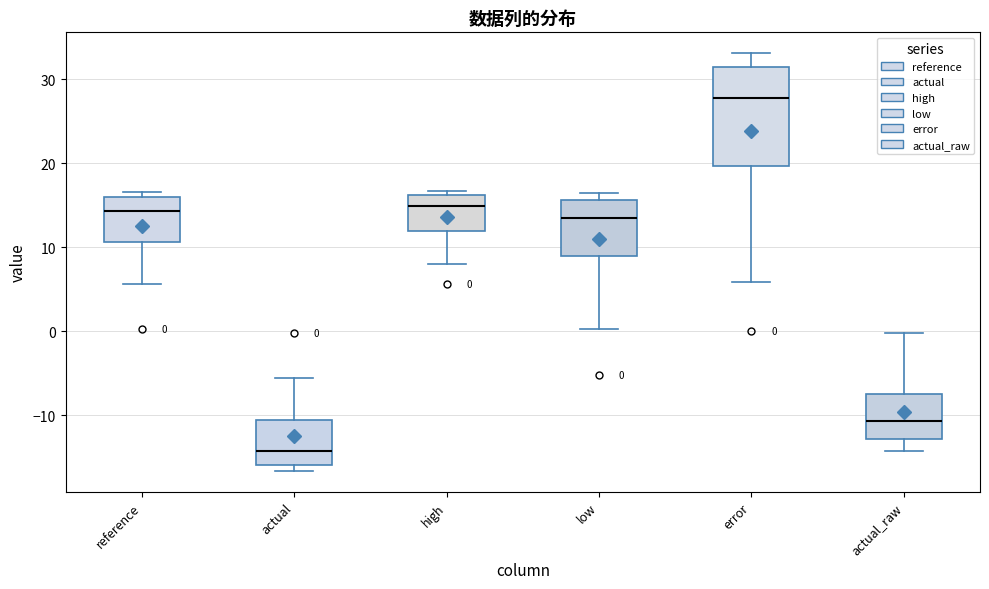

Which box's median line is the lowest?

actual